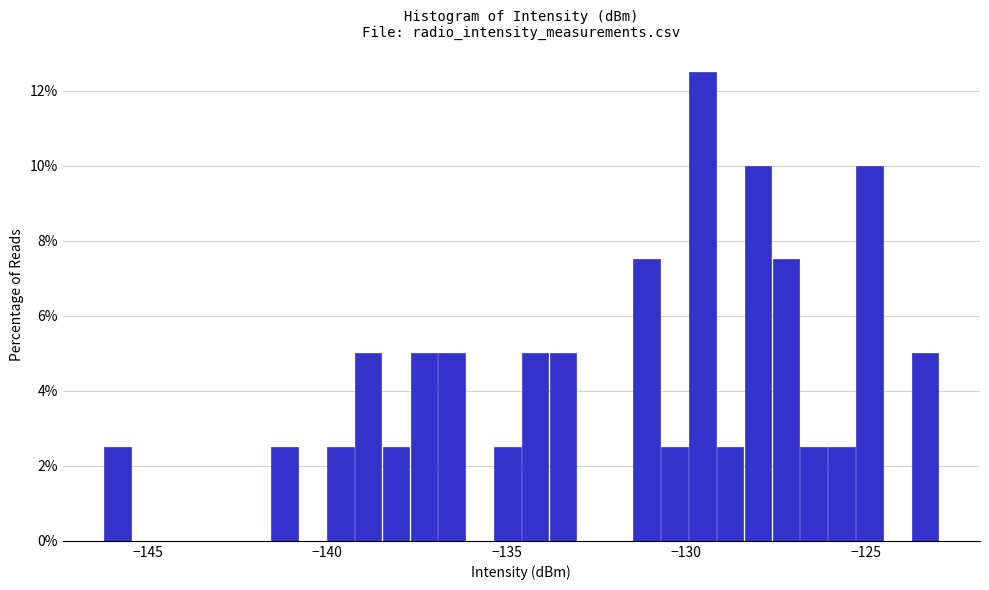

Read against the x-axis, roughly where is the centre of the tallest bar?

-129.5